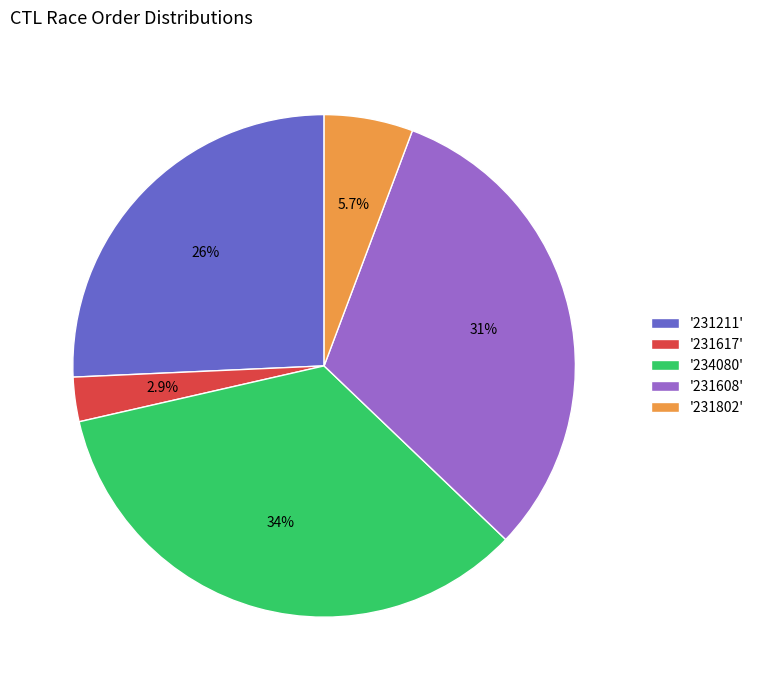

What percentage is NOT represented by '231211'?

74.3%